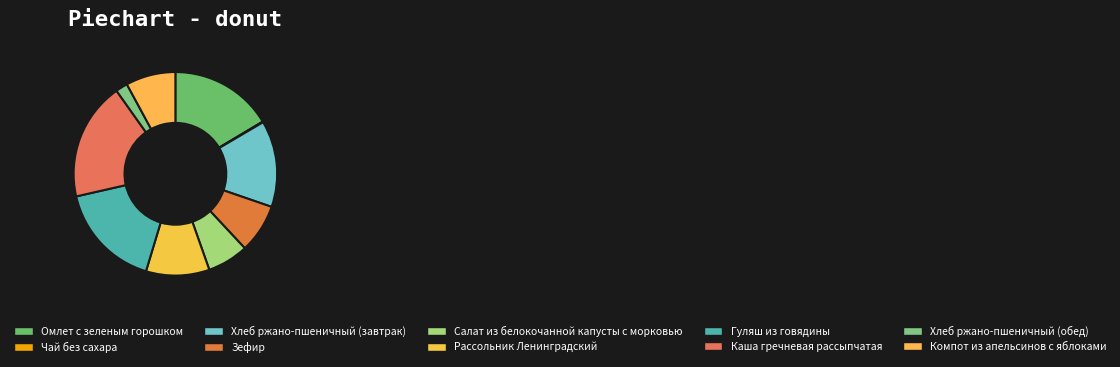

What percentage is NOT represented by Компот из апельсинов с яблоками?

92.1%